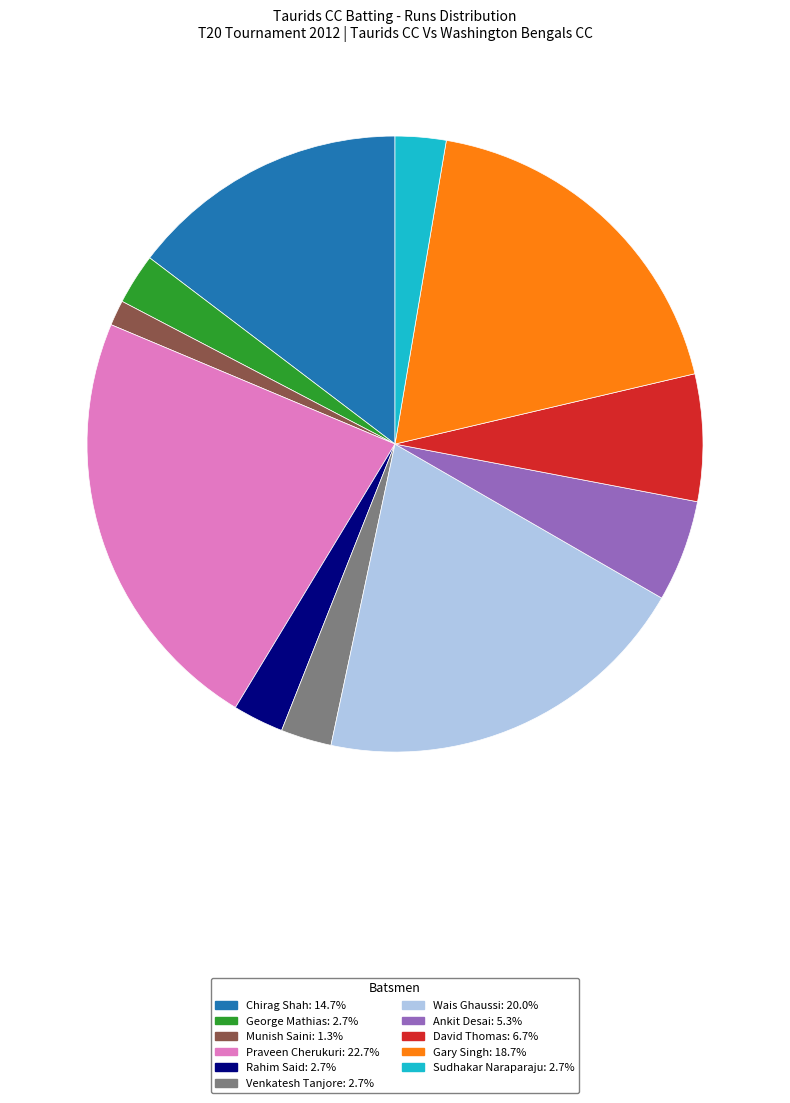

Which slice is the largest?

Praveen Cherukuri